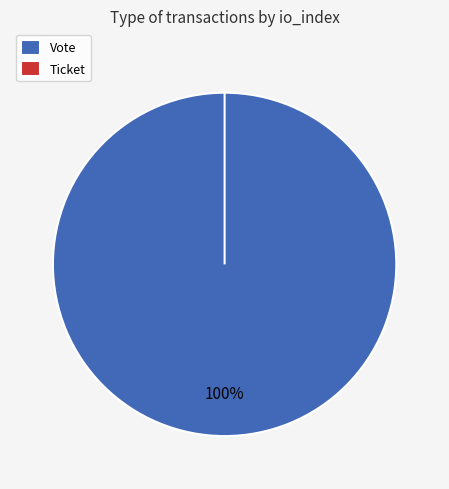

Which category has the biggest portion of the pie?

Vote